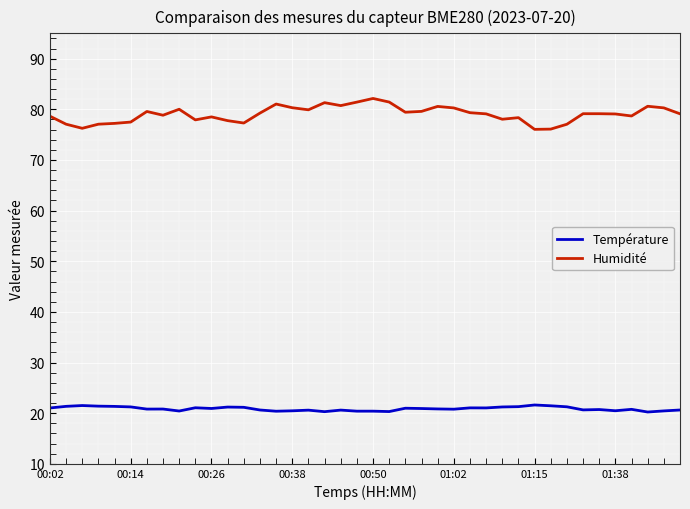

Rank the series by their average value, from lowest to highest.

Température, Humidité